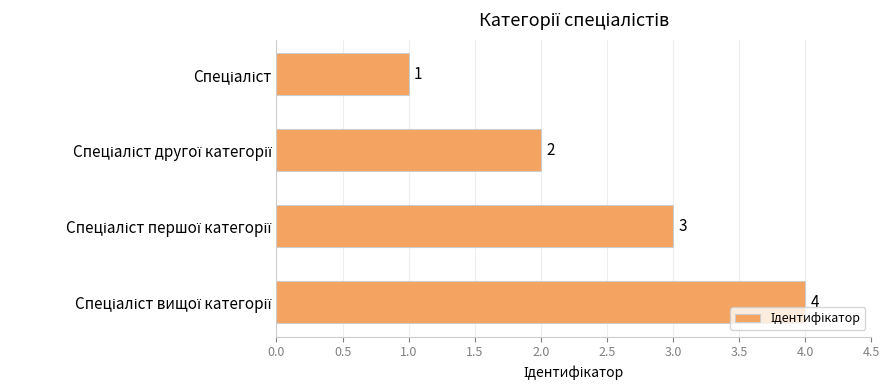

How many bars are there in total?

4